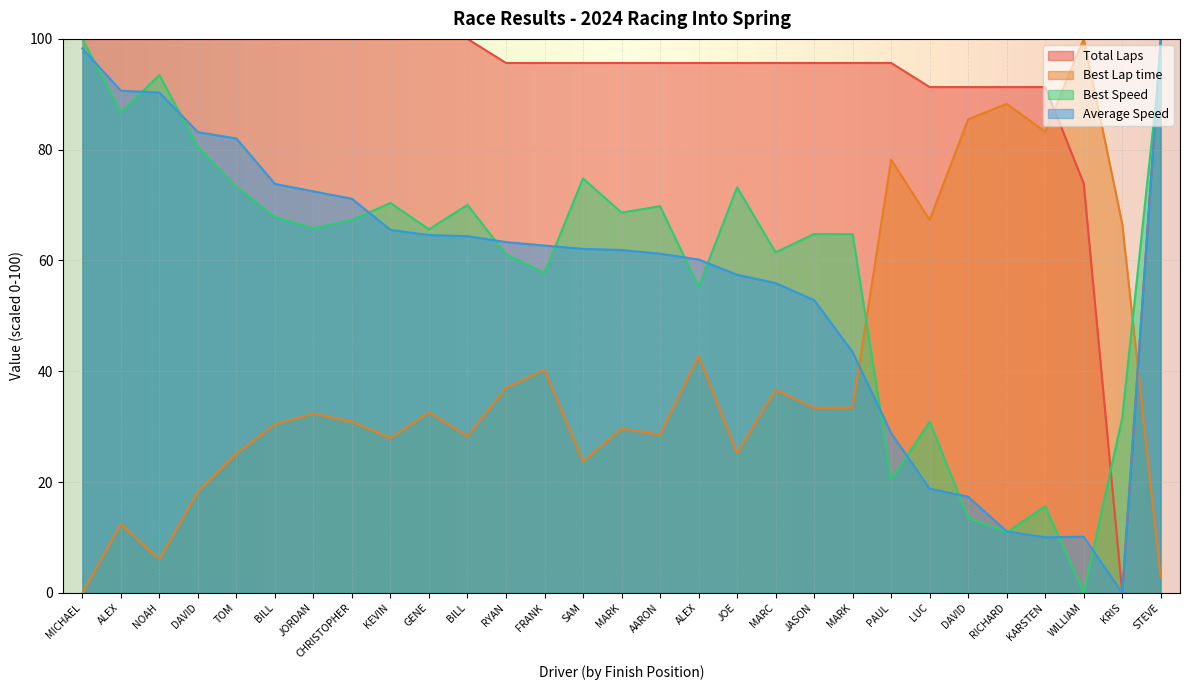

What is the value of the Total Laps point at the 26th from the left?

91.3